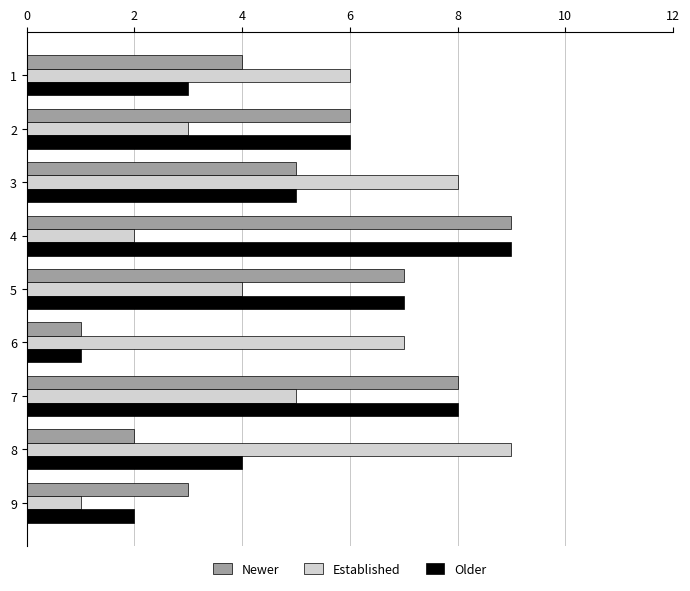

What is the average value of the Newer series?

5